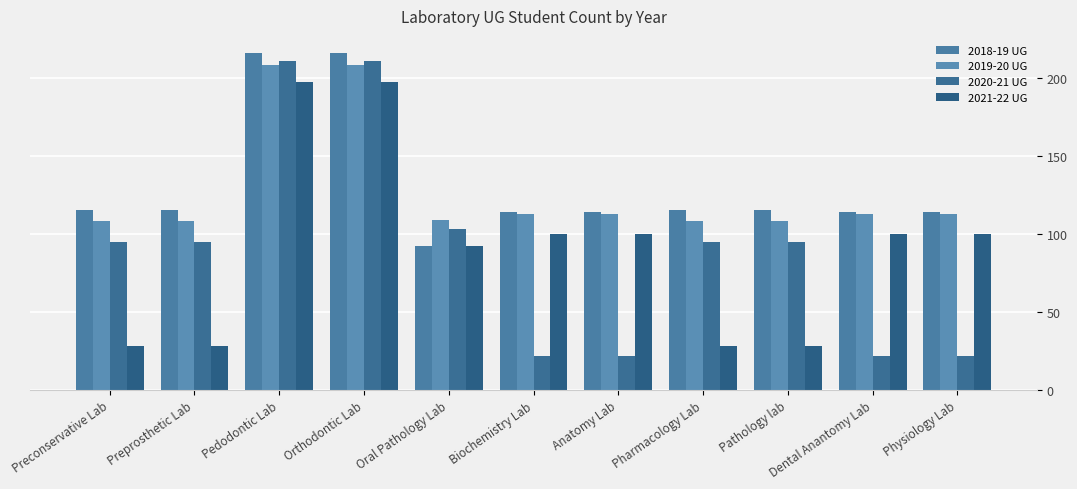

Which category has the lowest value in the 2019-20 UG series?

Preconservative Lab